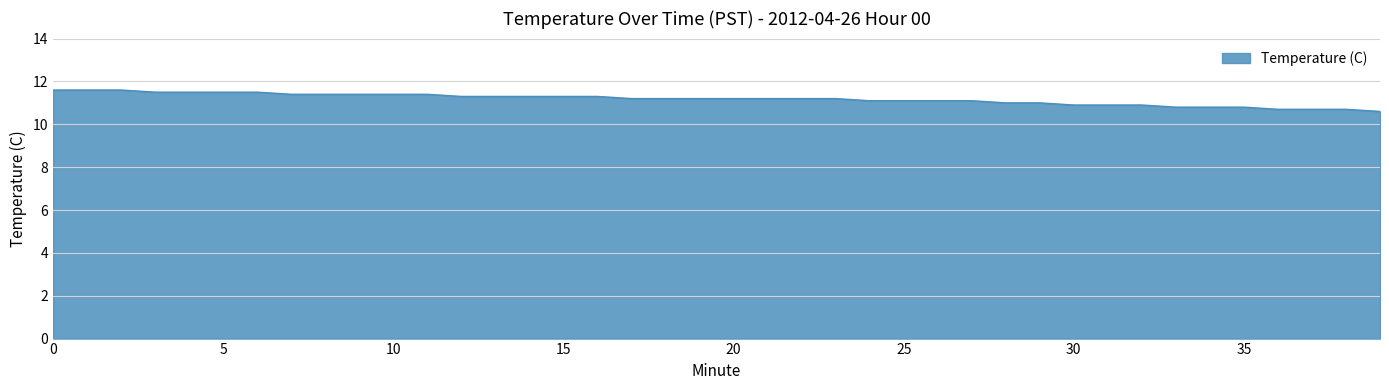

What is the difference between the maximum and minimum values?

1.0